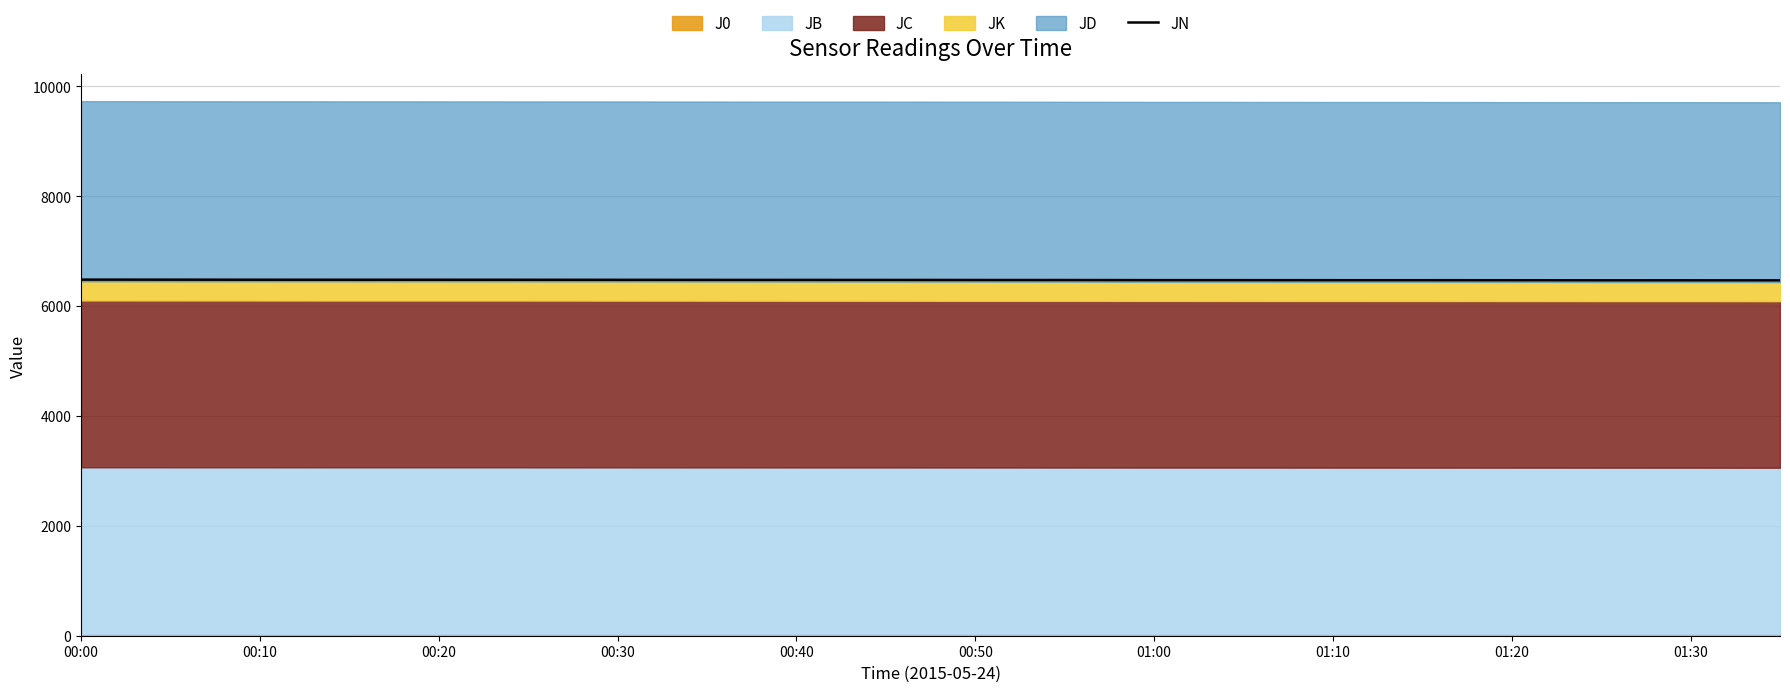

The value of JN at 00:40 is 6476.5. True or false?

True